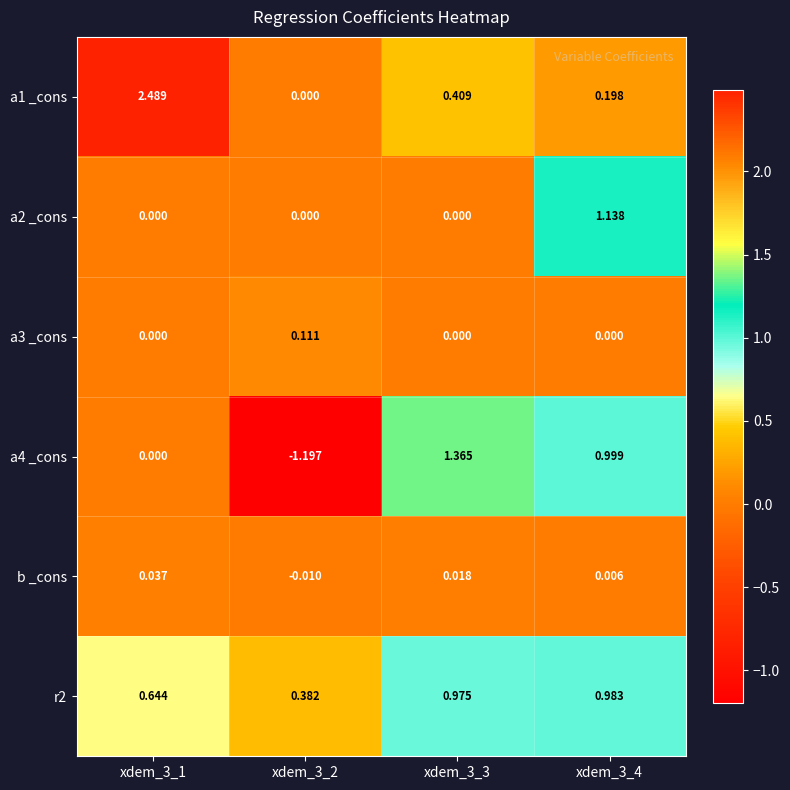

At how many categories does at least one series exceed 2?

1